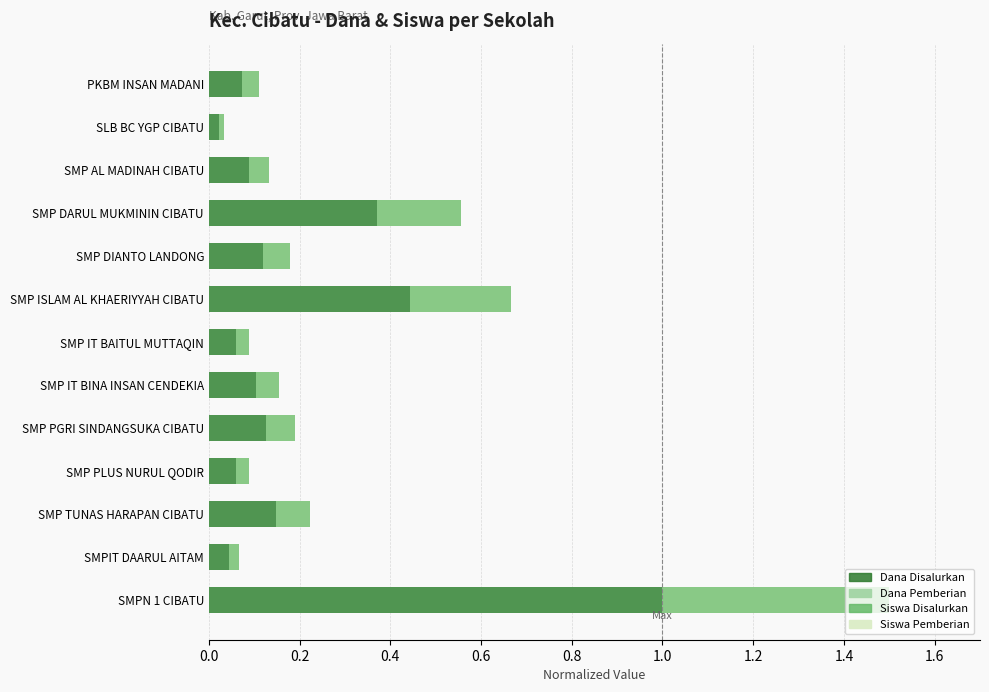

What is the sum of all Siswa Disalurkan values?

1.3